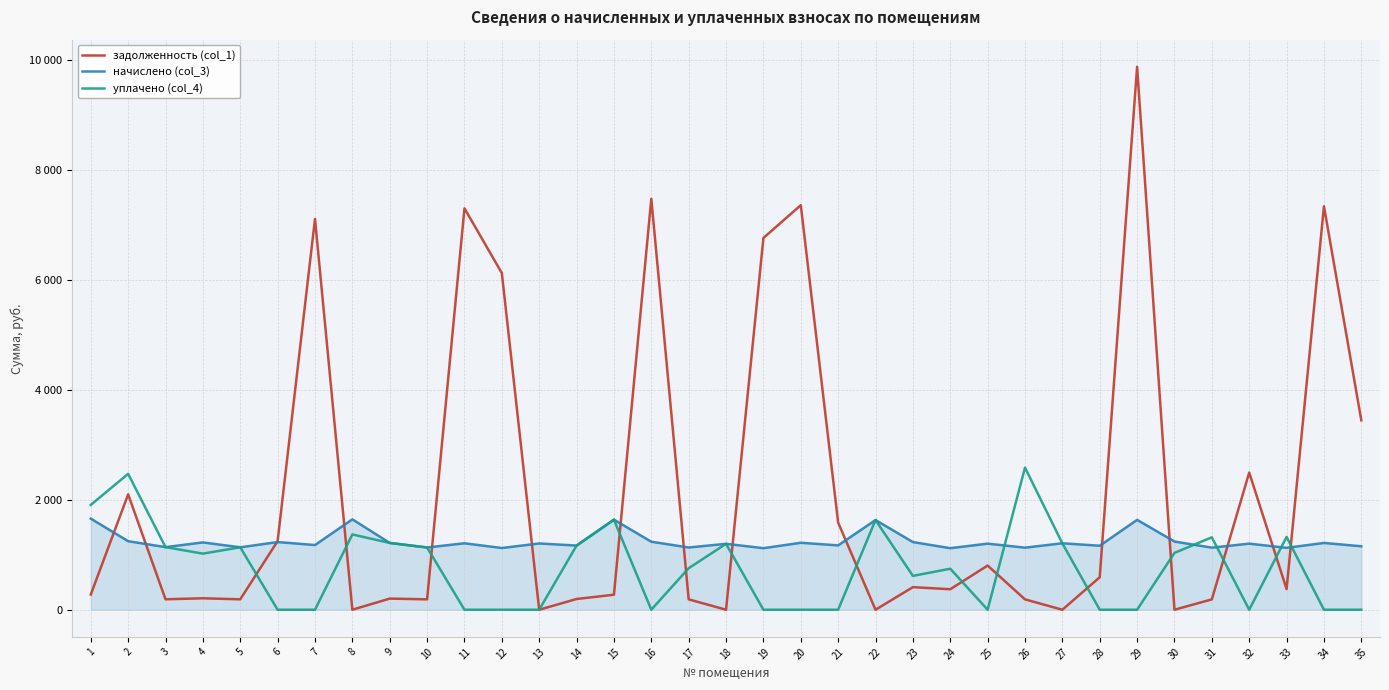

True or false: уплачено (col_4) and задолженность (col_1) intersect in this chart.

True